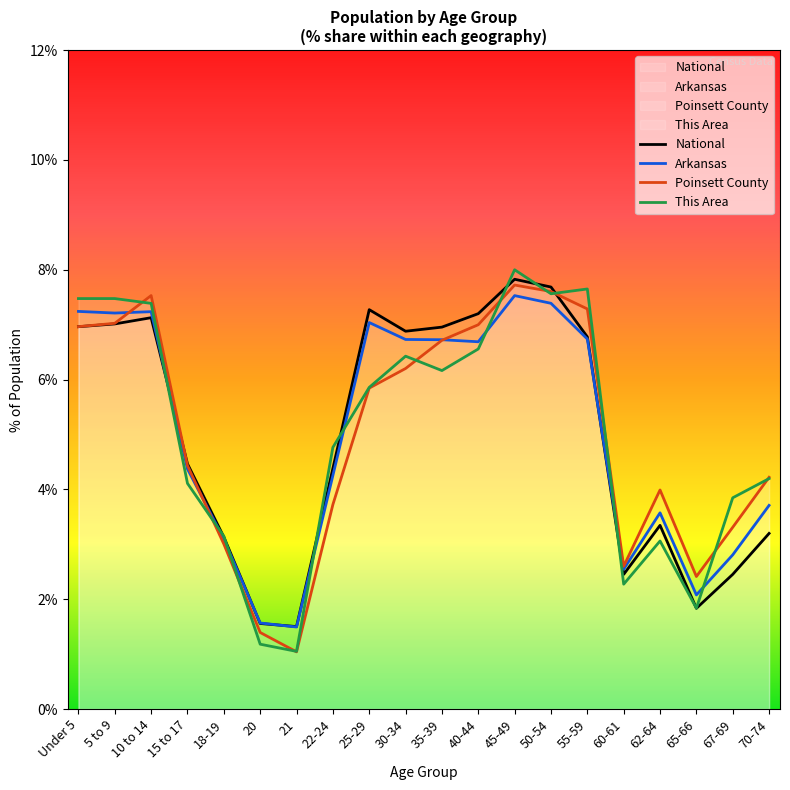

What are all the series names shown in the legend?

This Area, Poinsett County, Arkansas, National